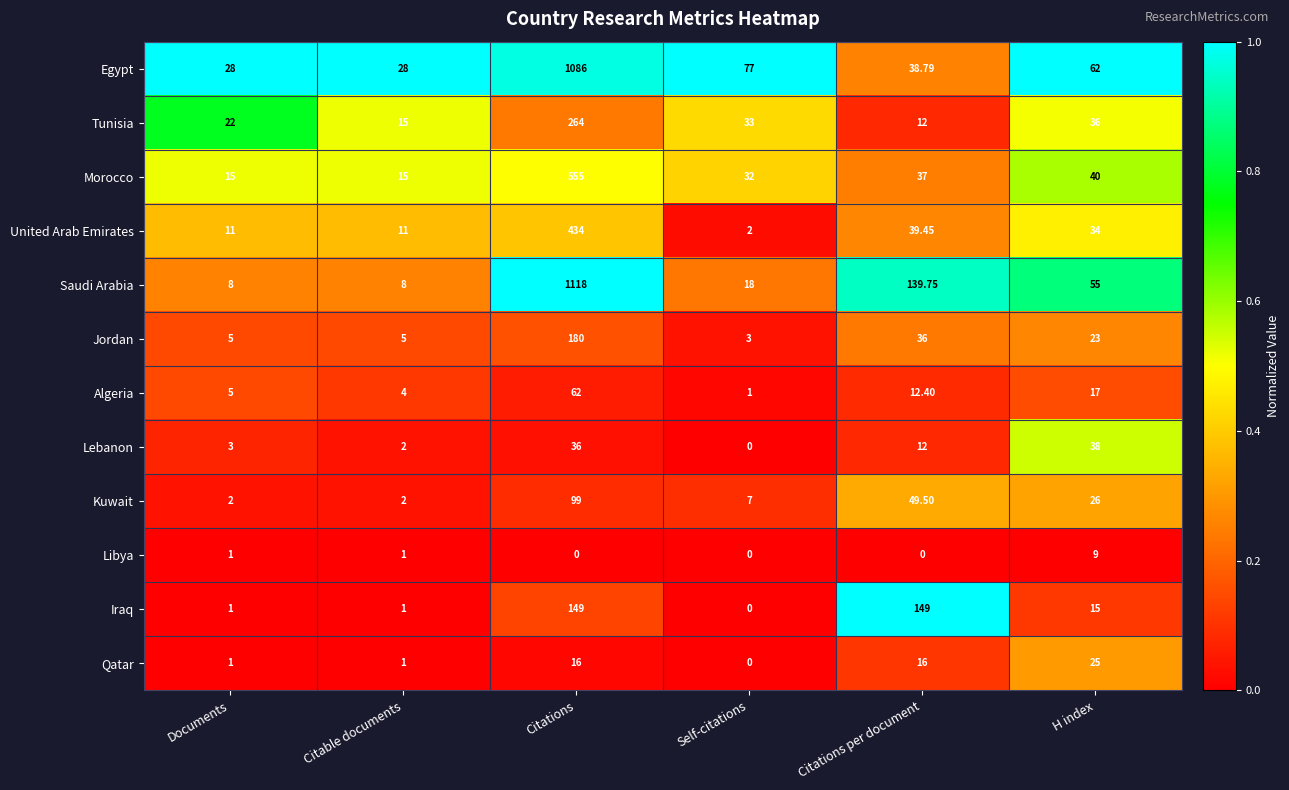

Rank the categories by Algeria value from highest to lowest.

Citations, H index, Citations per document, Documents, Citable documents, Self-citations